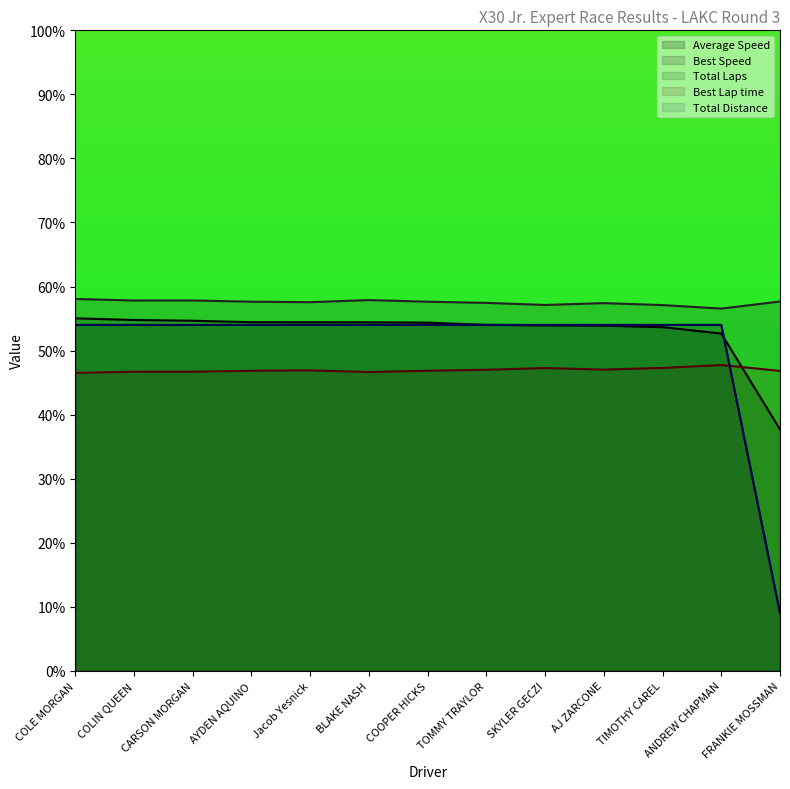

True or false: Total Laps and Total Time intersect in this chart.

False